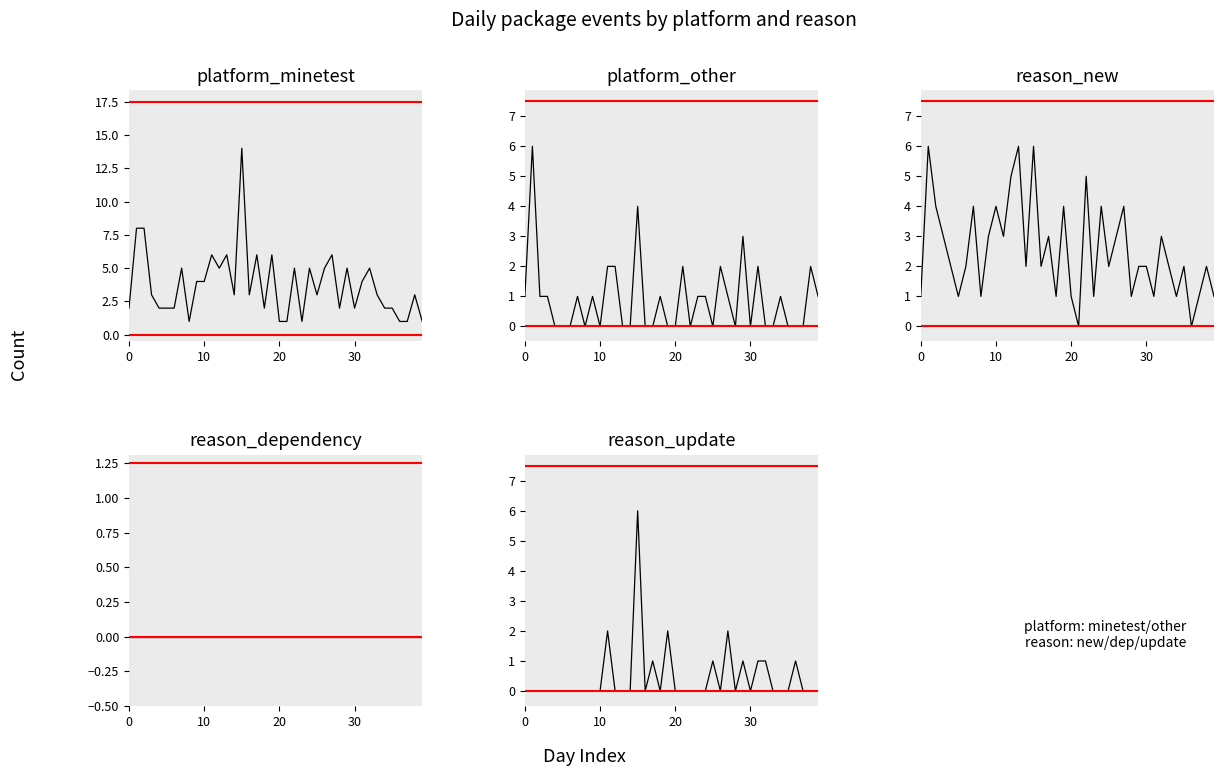

True or false: reason_dependency and platform_other intersect in this chart.

False